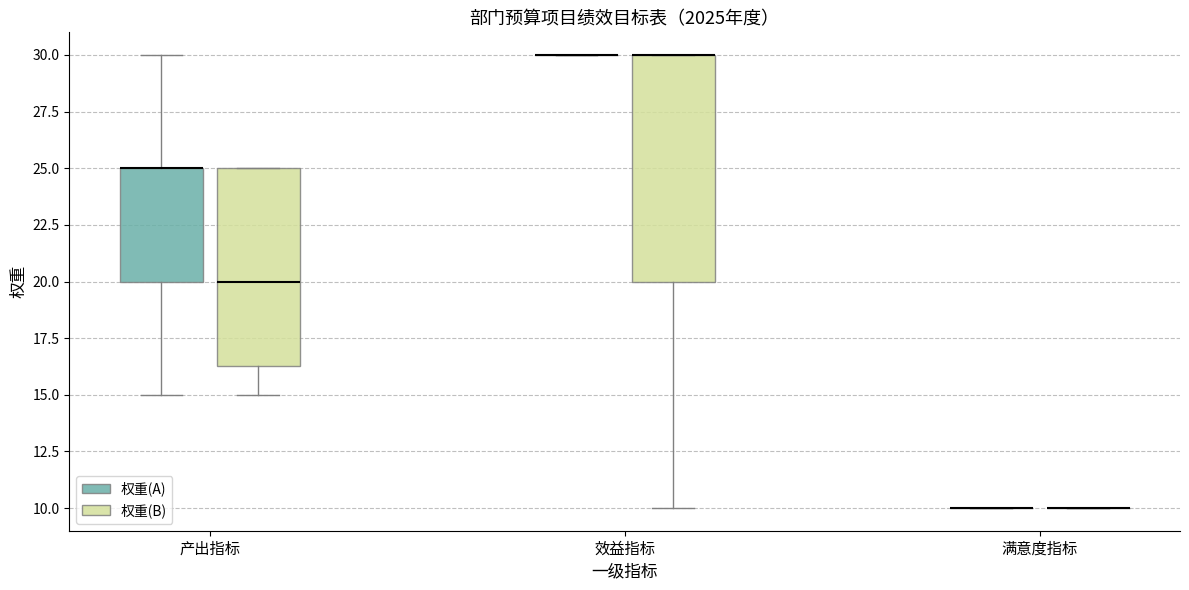

Which box is the tallest, from its lower edge to its upper edge?

效益指标 (权重(B))